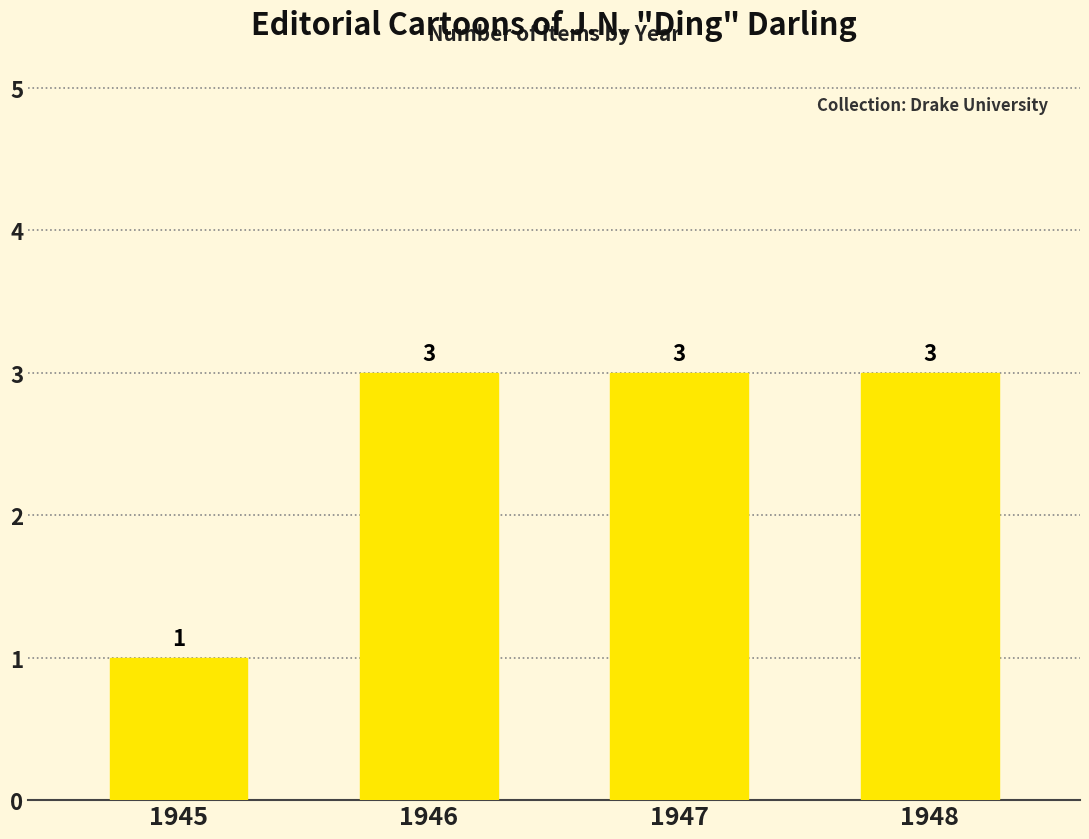

The chart shows a value of 3 at 1946. True or false?

True